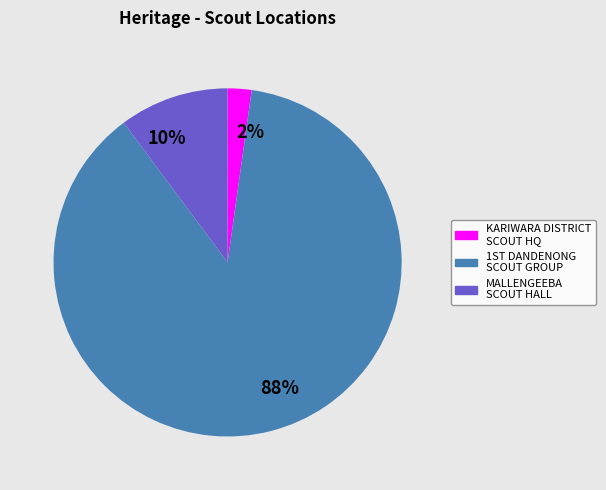

Which slice is the smallest?

2%